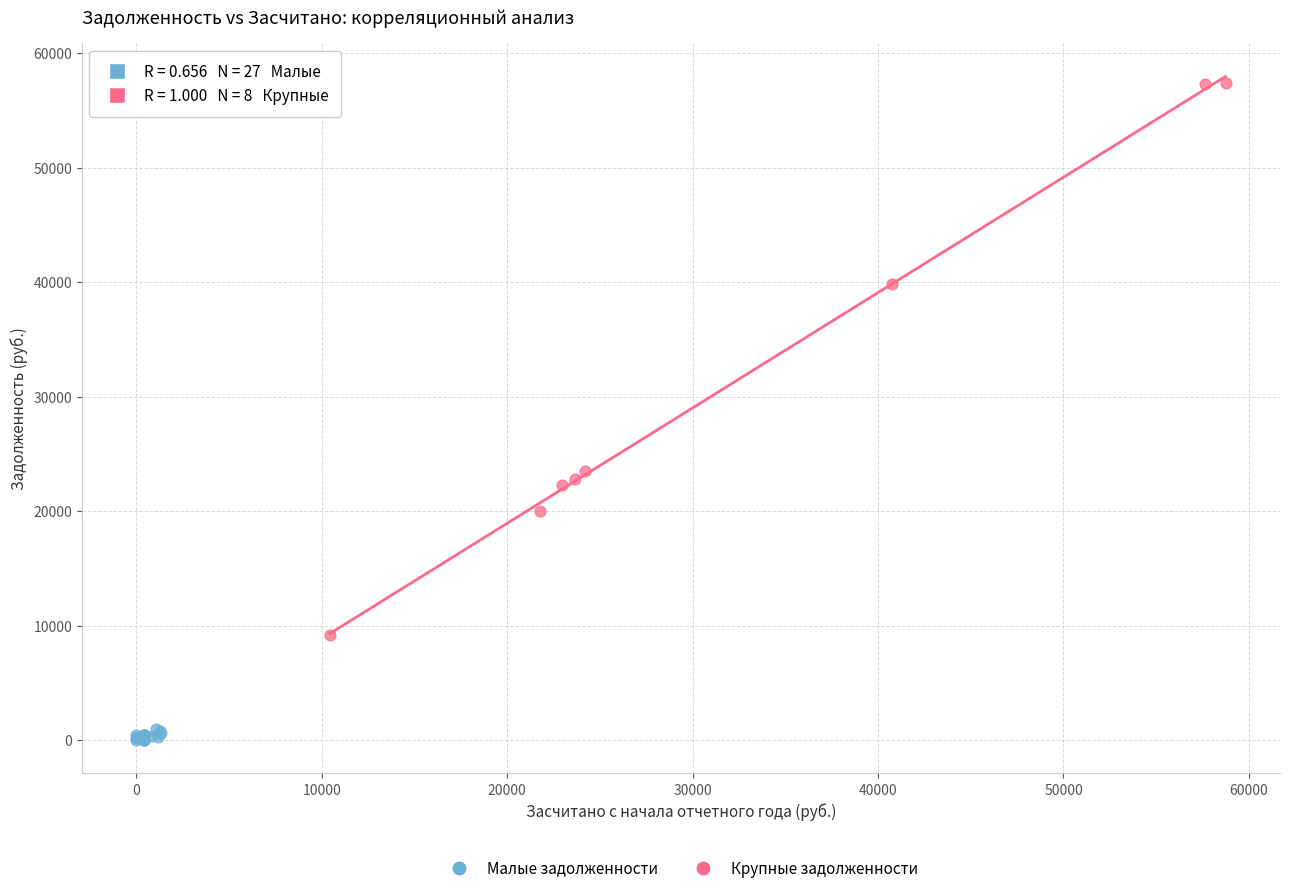

Which series contains the highest Y value?

Крупные задолженности